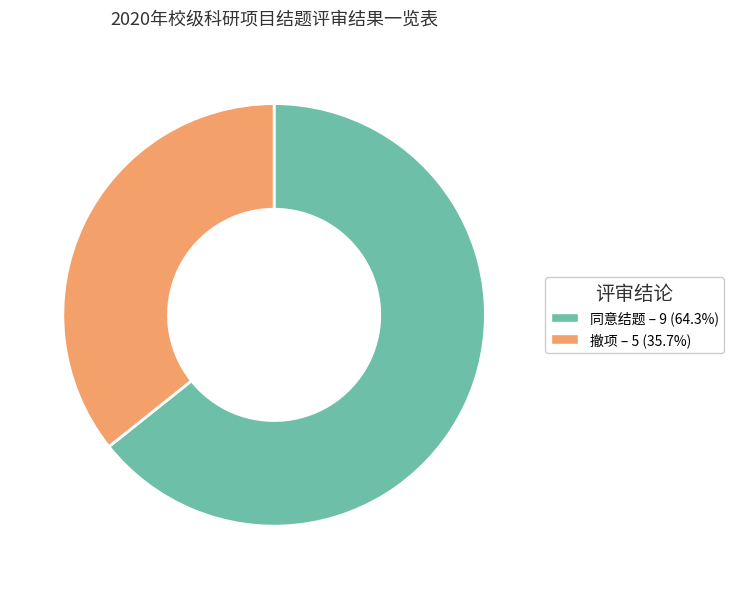

The 撤项 slice represents 36% of the pie. True or false?

True